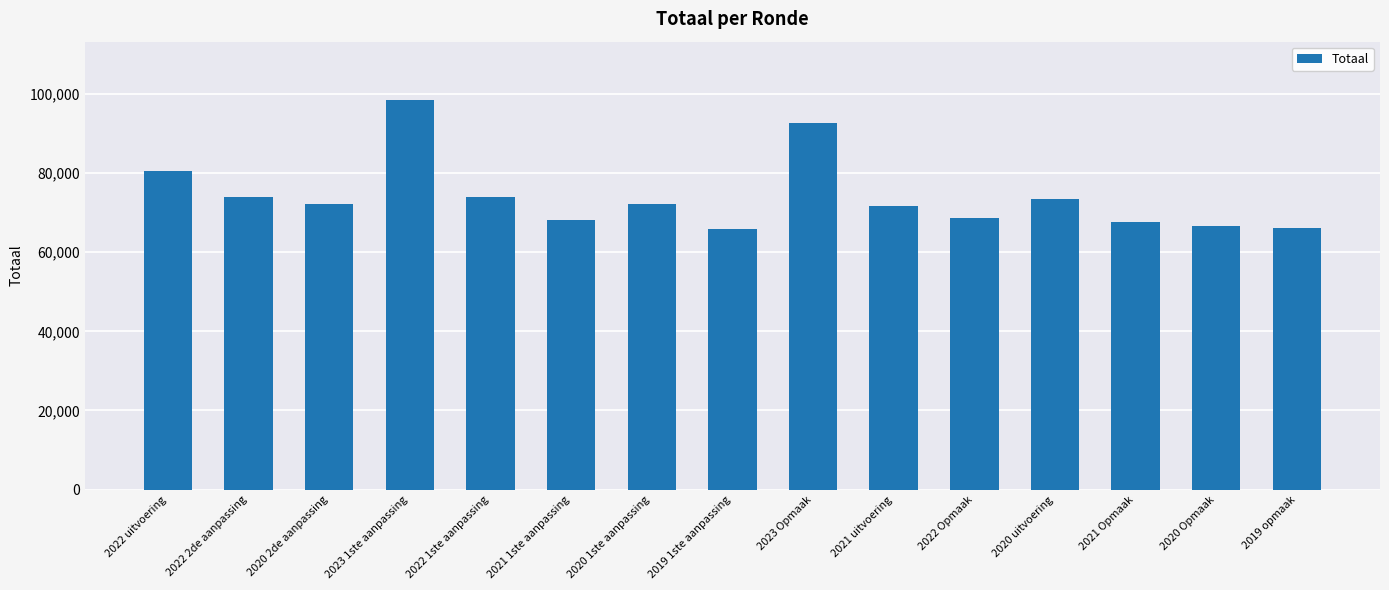

Is it true that the value at 2021 Opmaak is 92566?

False